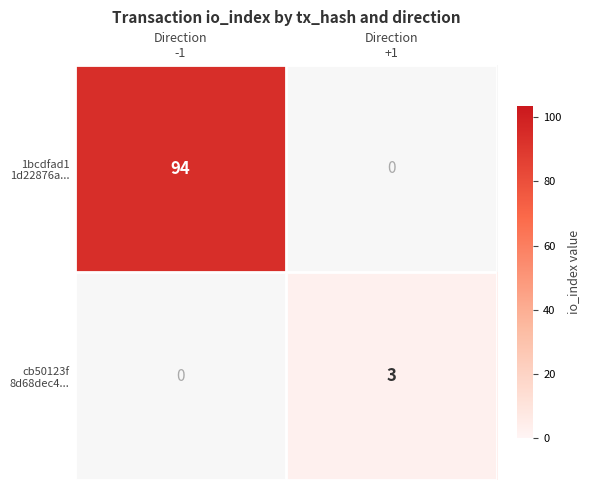

How many series are shown in this chart?

2